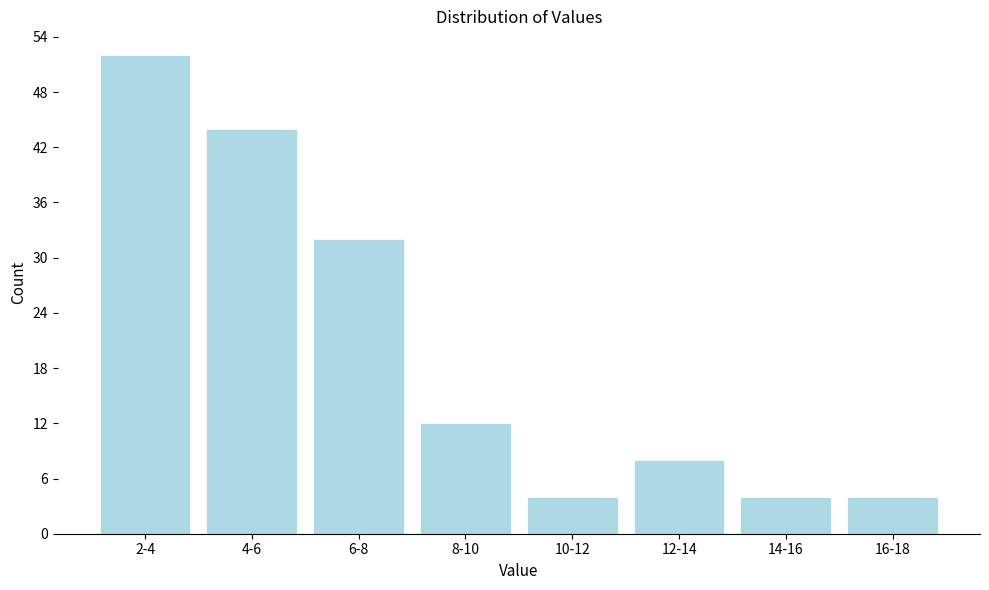

Reading left to right, what are all the values shown in this chart?

2-4=52	4-6=44	6-8=32	8-10=12	10-12=4	12-14=8	14-16=4	16-18=4